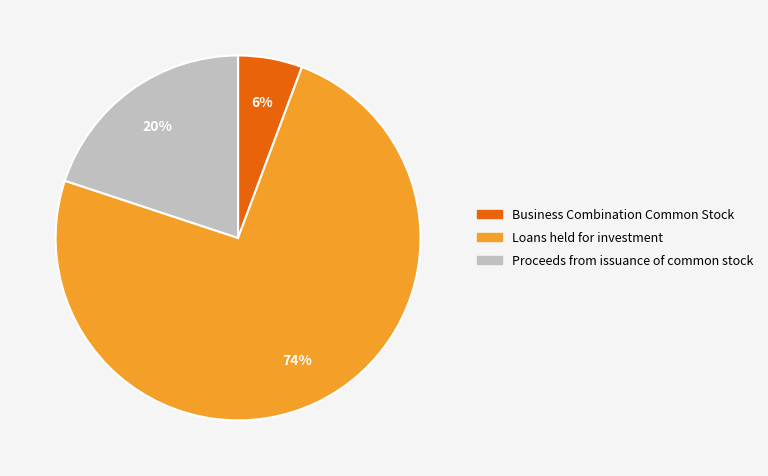

Do Business Combination Common Stock and Loans held for investment together represent more than half of the pie?

Yes